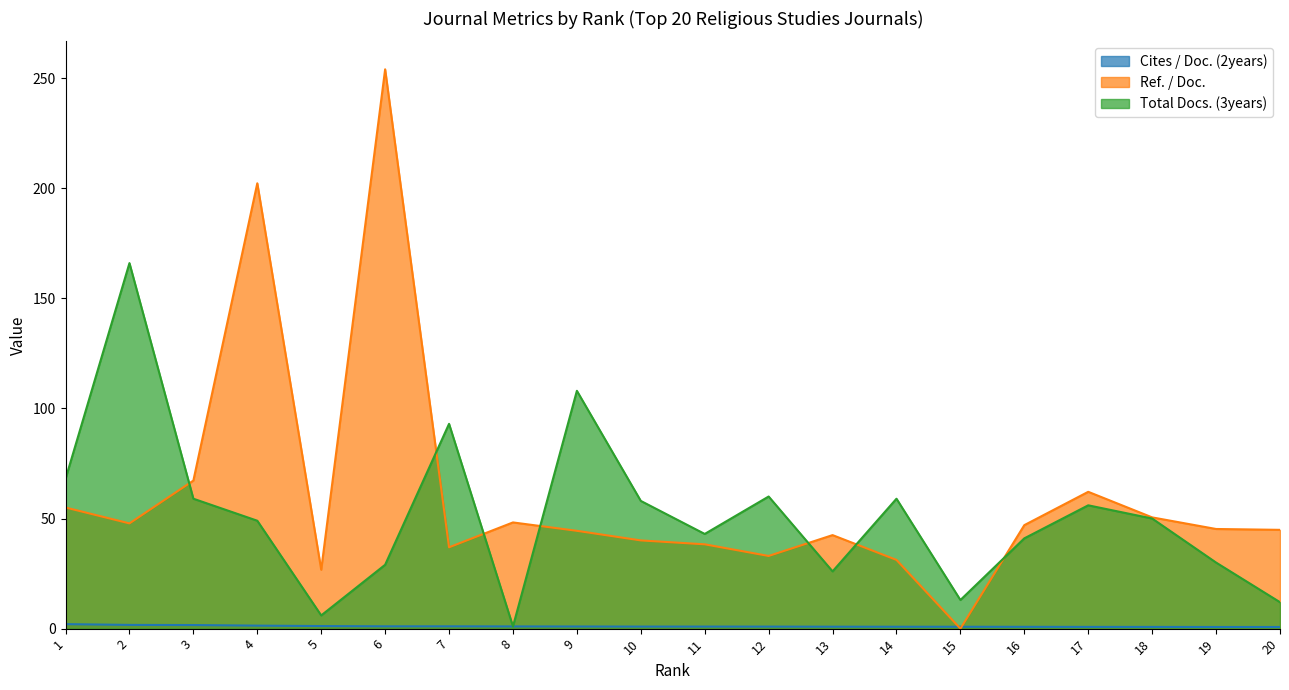

List the series in order of their peak value, lowest first.

Cites / Doc. (2years), Total Docs. (3years), Ref. / Doc.